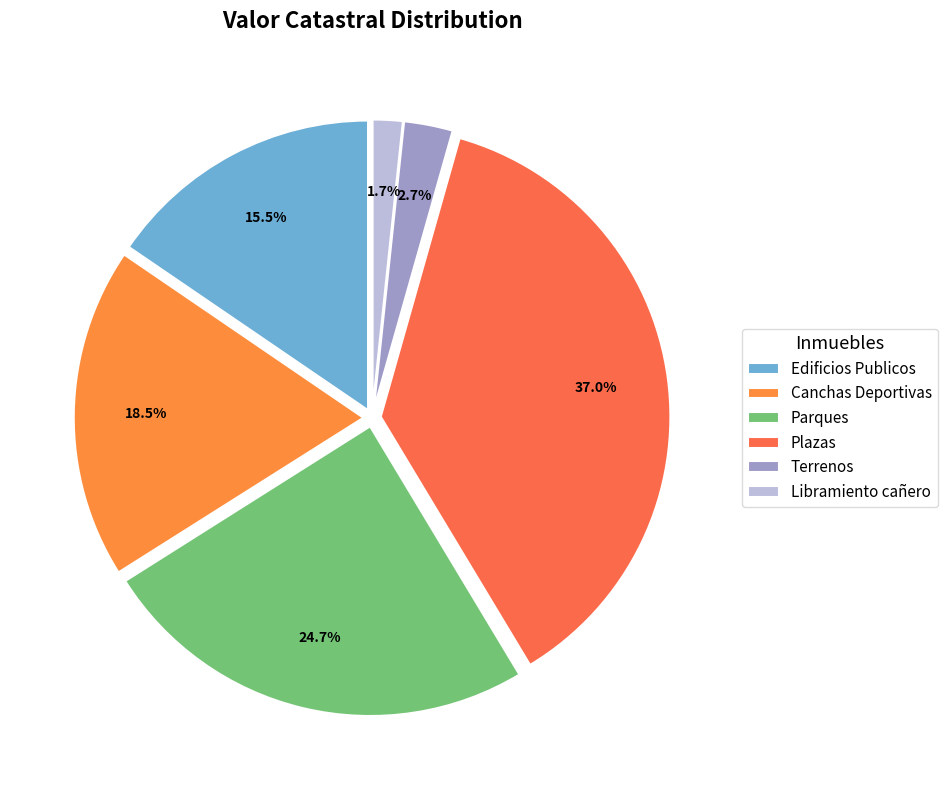

True or false: Edificios Publicos accounts for 15% of the total.

True